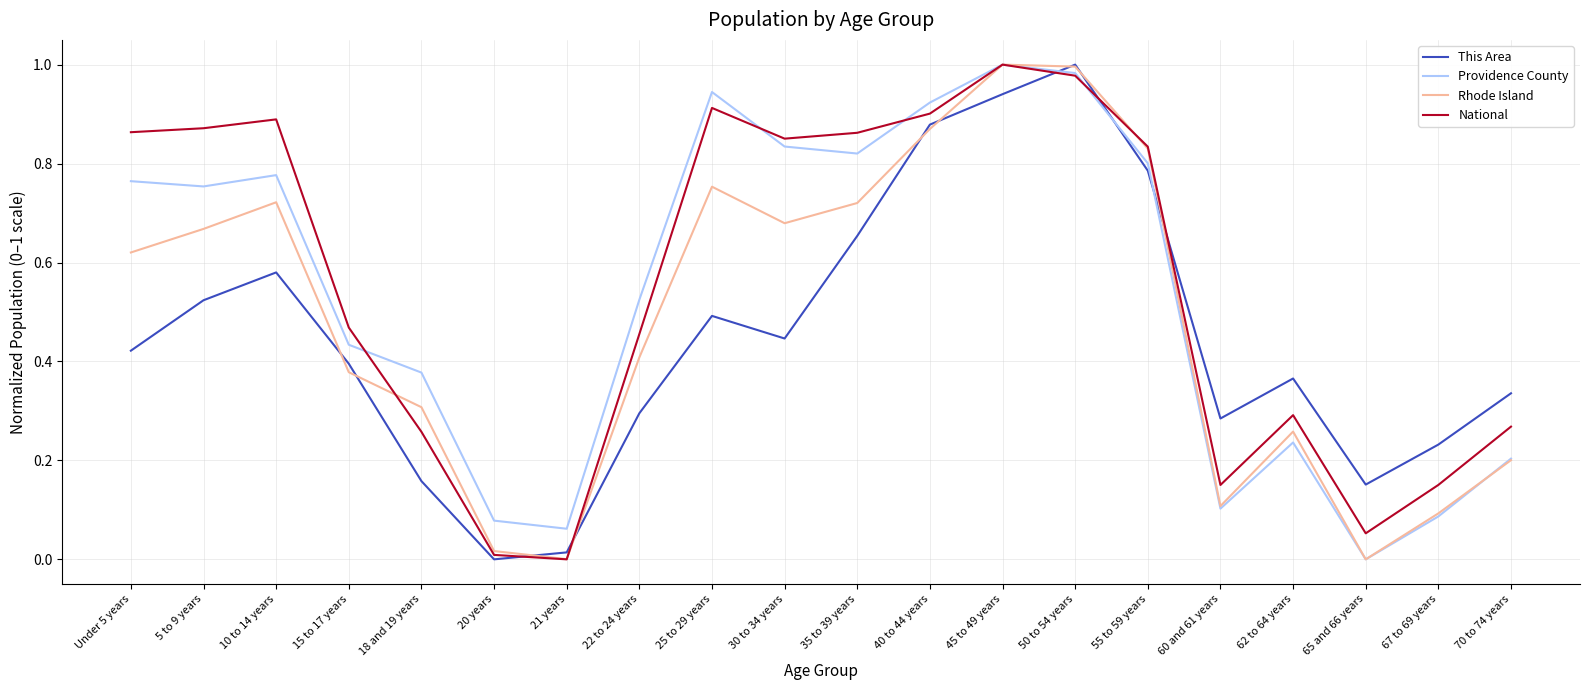

The value of Rhode Island at 21 years is 0.0. True or false?

True